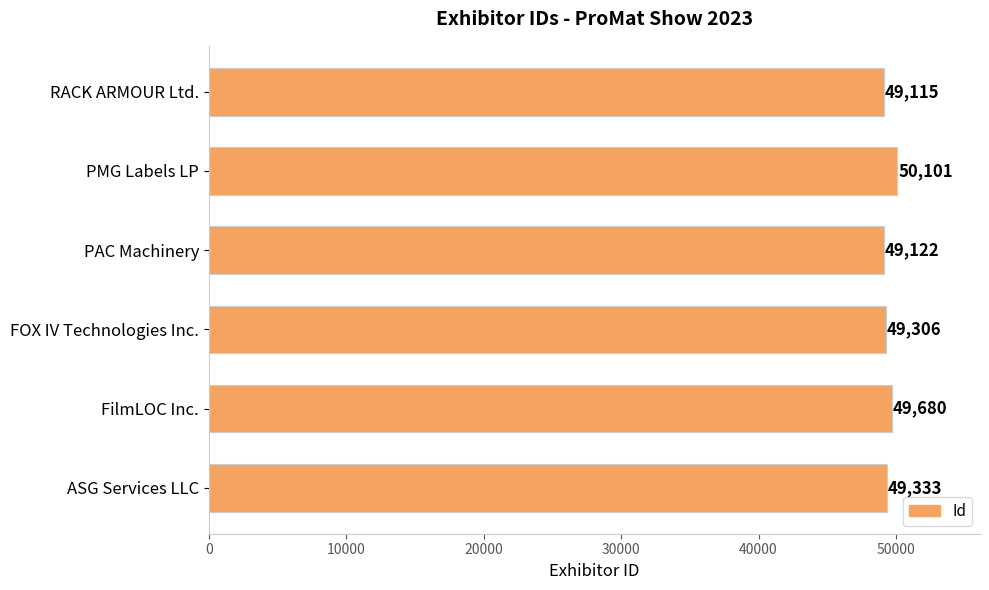

Are the bars horizontal?

Yes